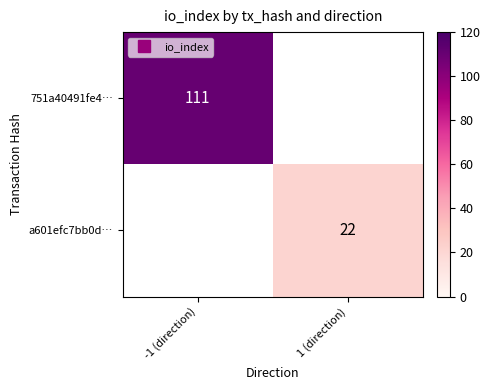

Which series has the widest spread of values?

751a40491fe4…